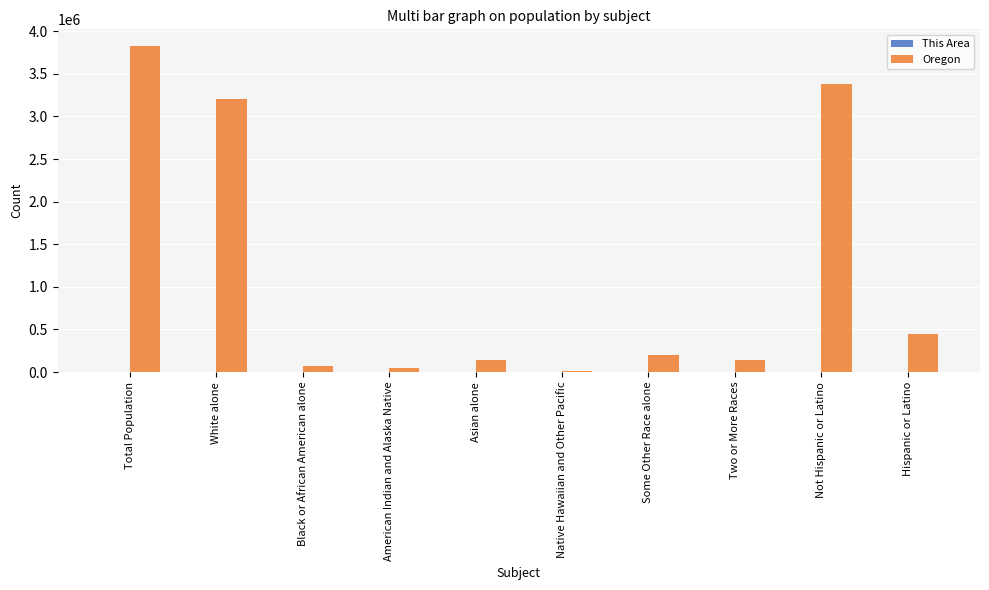

The Oregon series shows 144759 at Two or More Races. True or false?

True